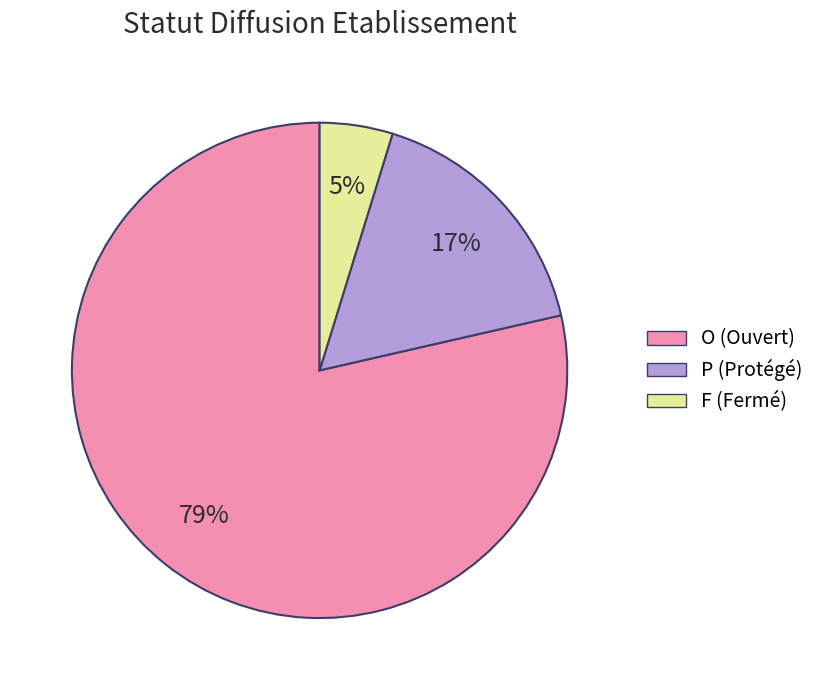

What percentage is the F slice, to the nearest percent?

5%